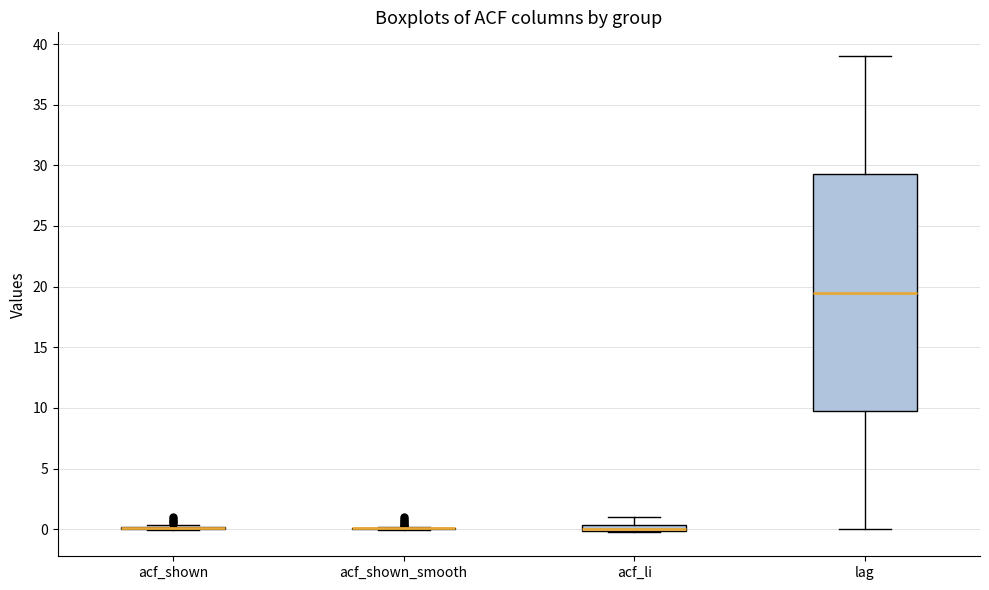

Comparing the boxes themselves (not the whiskers), which one is the tallest?

lag